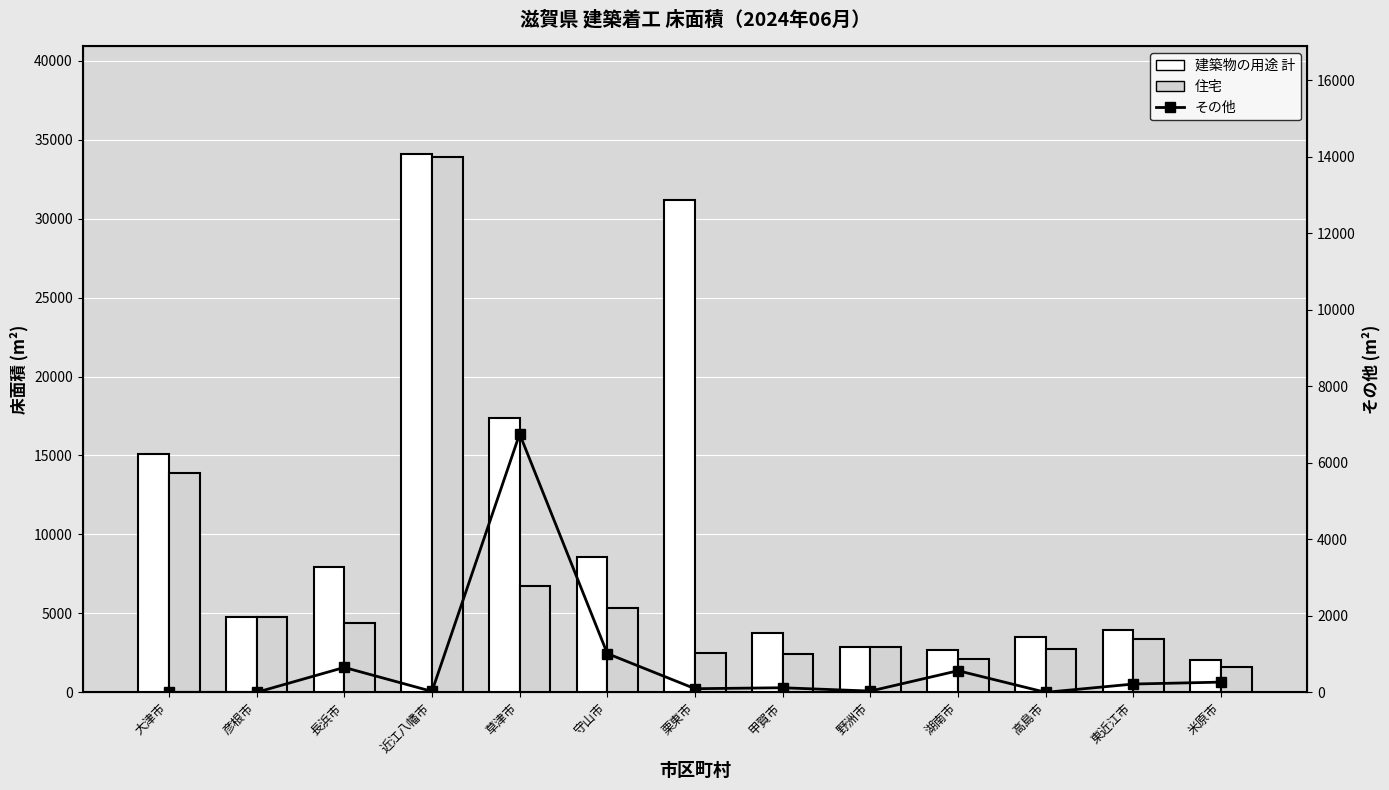

List the series in order of their overall mean, highest first.

建築物の用途 計, 住宅, その他